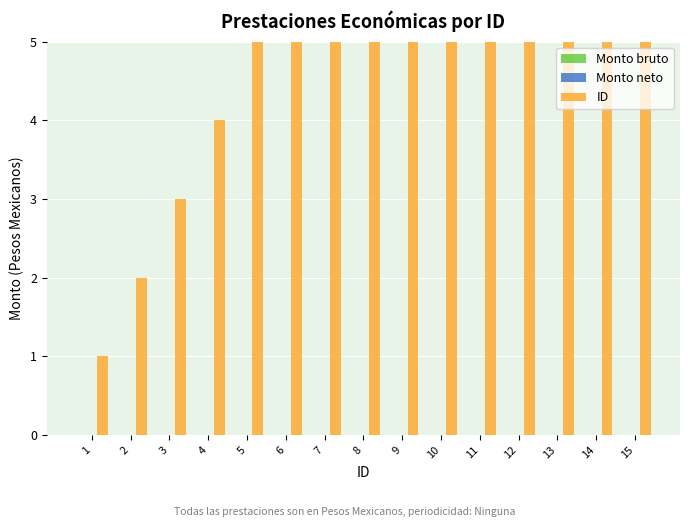

What is the difference between the second highest and second lowest values in the ID series?

12